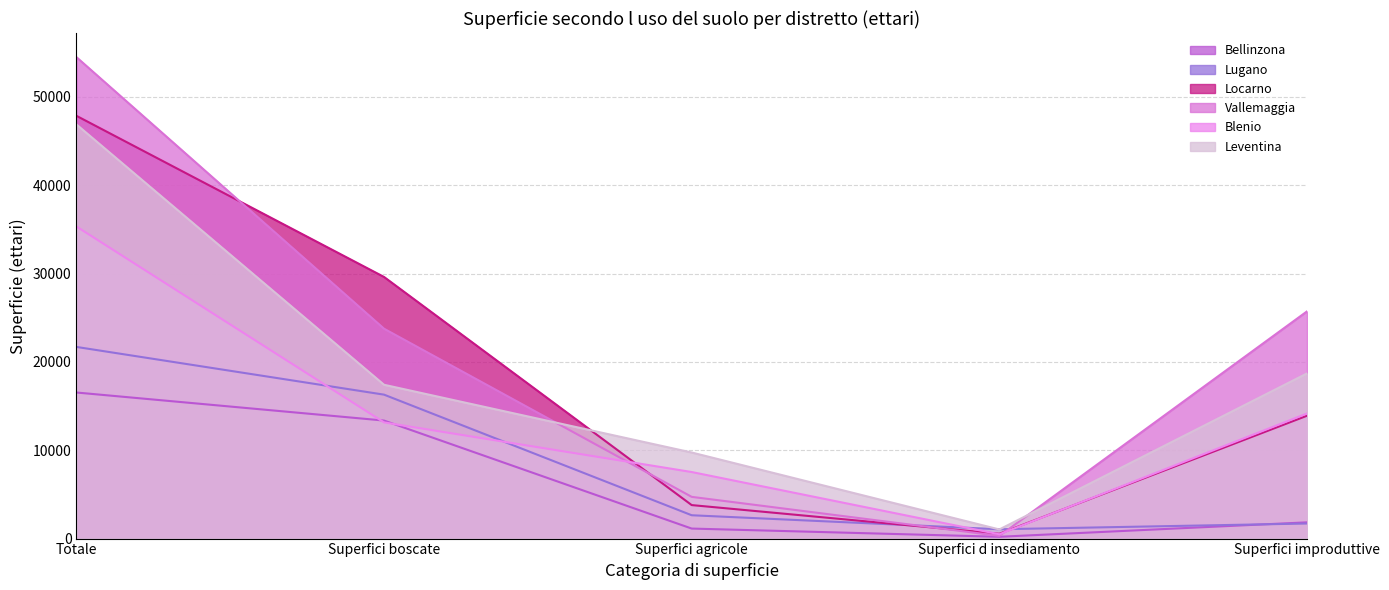

The Bellinzona series shows 2885 at Superfici improduttive. True or false?

False